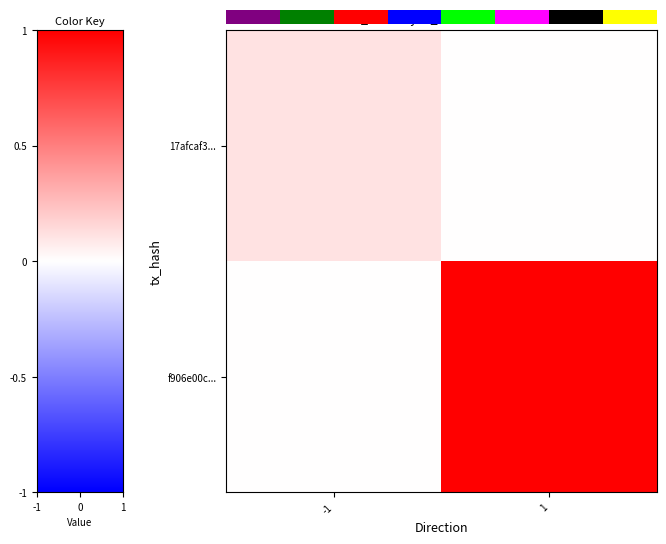

What is the difference between the maximum and minimum values in the f906e00c... series?

1.0